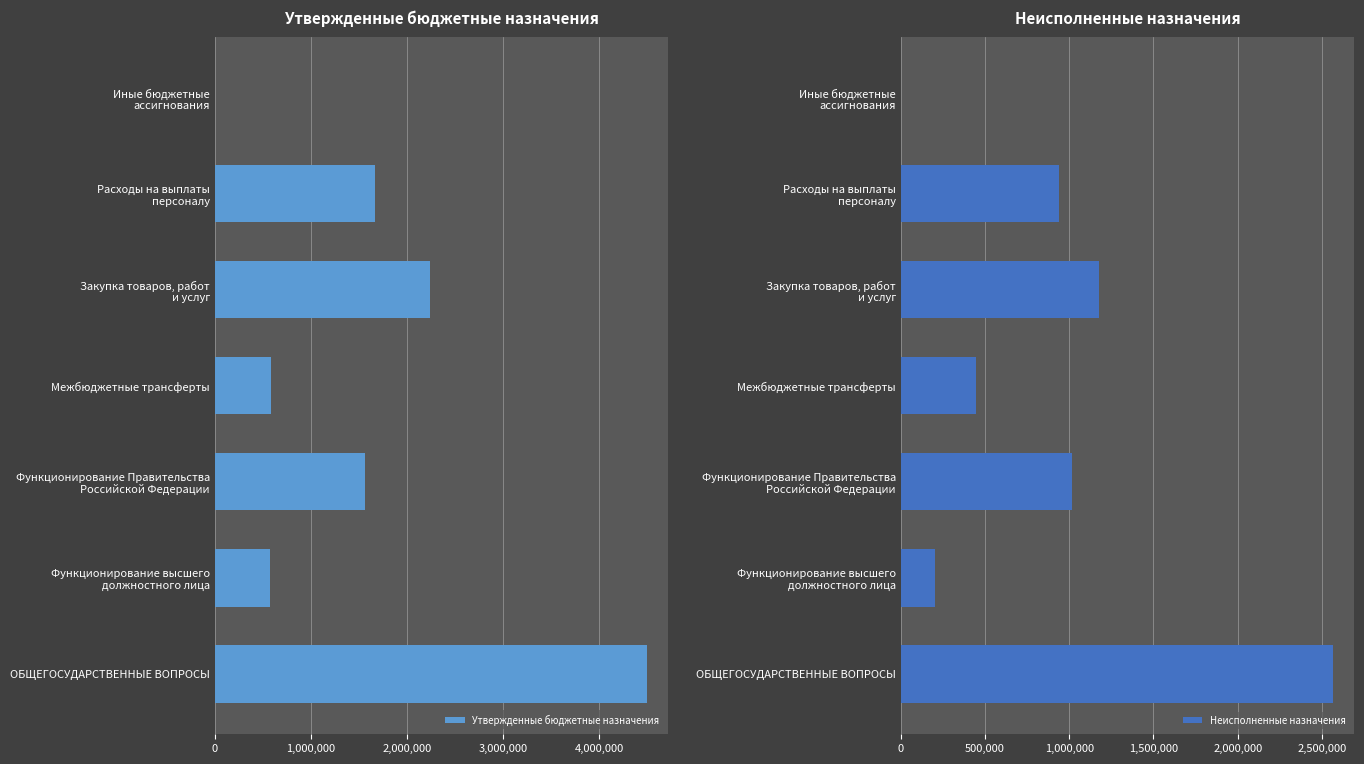

What is the difference between the maximum and minimum values in the Неисполненные назначения series?

2564089.9